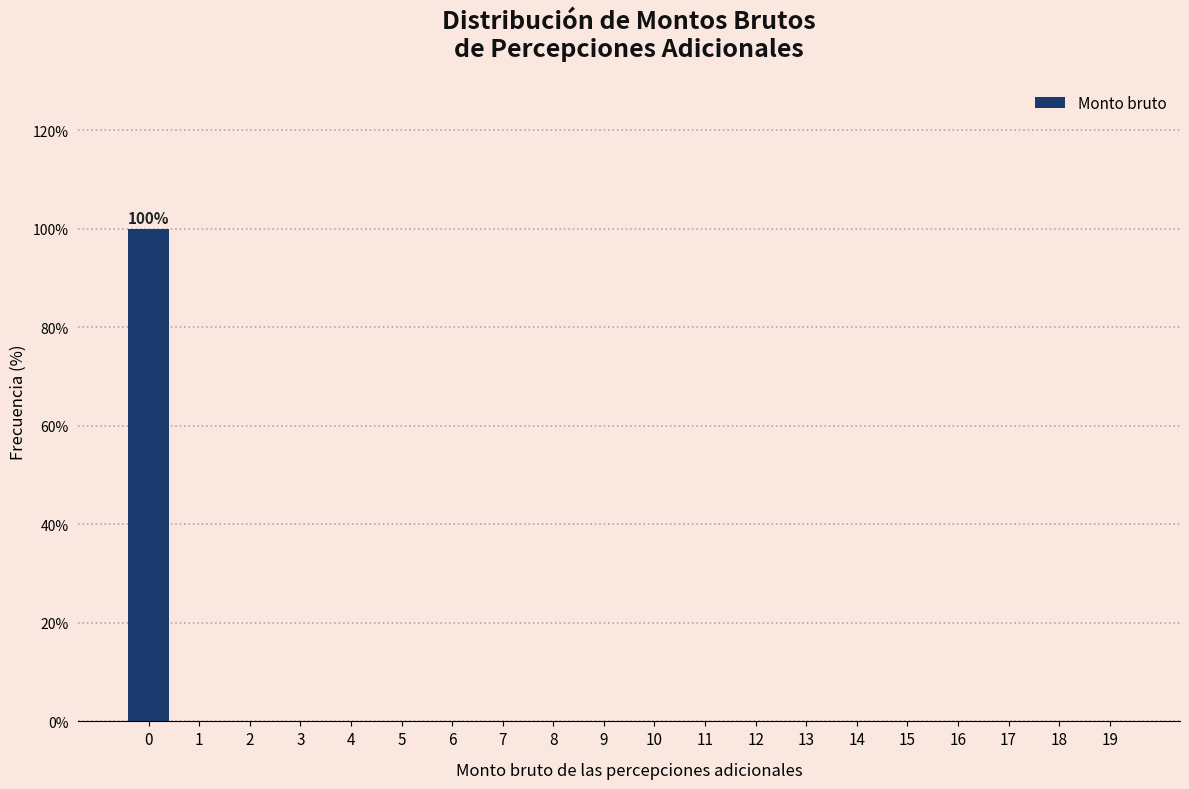

Reading left to right, what are all the values shown in this chart?

0=100	1=0	2=0	3=0	4=0	5=0	6=0	7=0	8=0	9=0	10=0	11=0	12=0	13=0	14=0	15=0	16=0	17=0	18=0	19=0